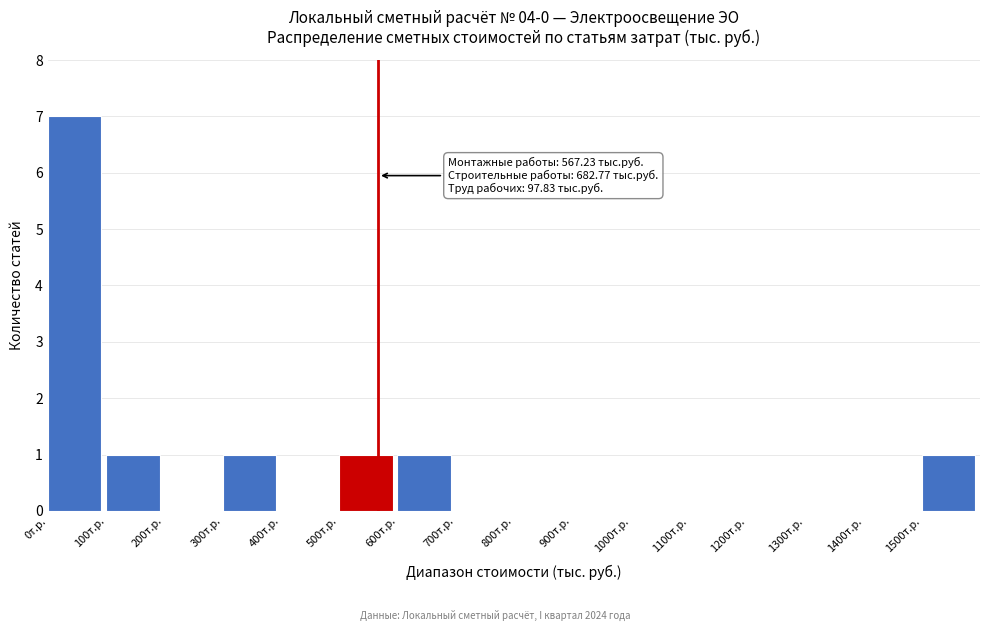

Which range on the x-axis has the tallest bar?

0 to 100